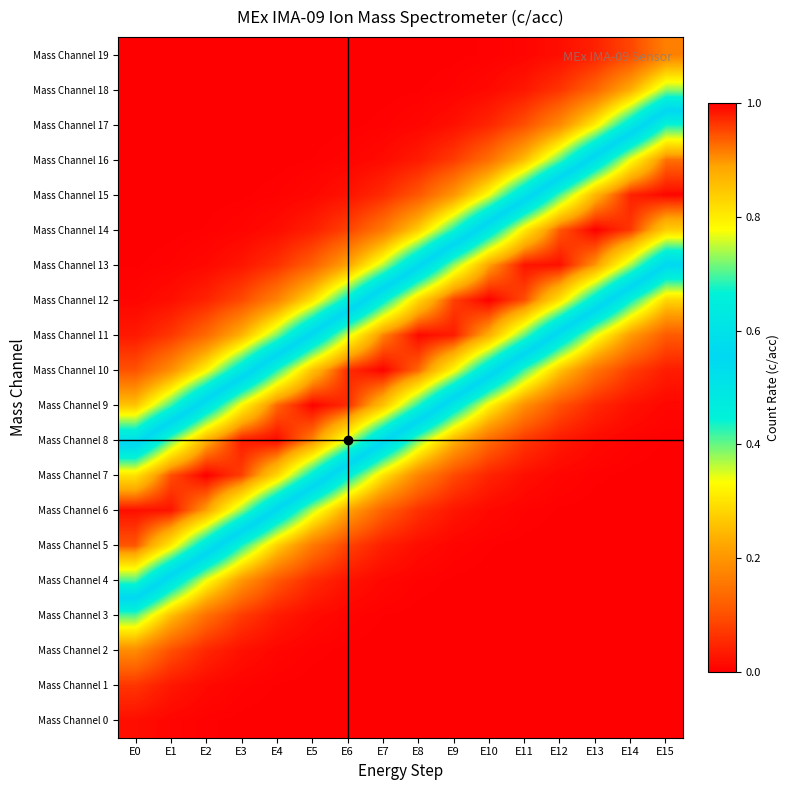

Which series has the widest spread of values?

Mass Channel 7